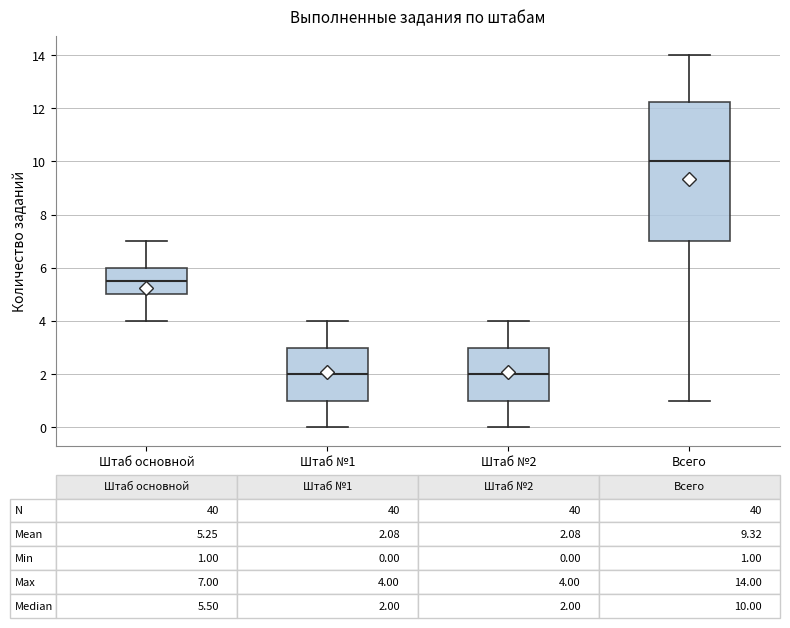

Which box's median line is the highest?

Всего